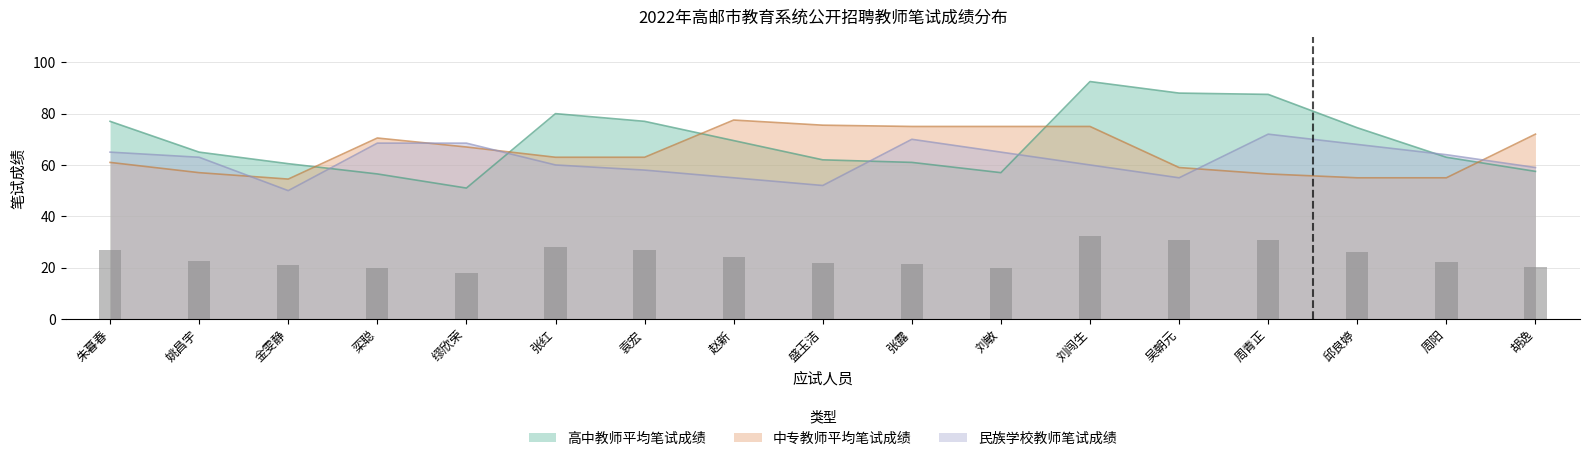

What is the approximate value of 民族学校教师笔试成绩 at 金雯静?

50.0